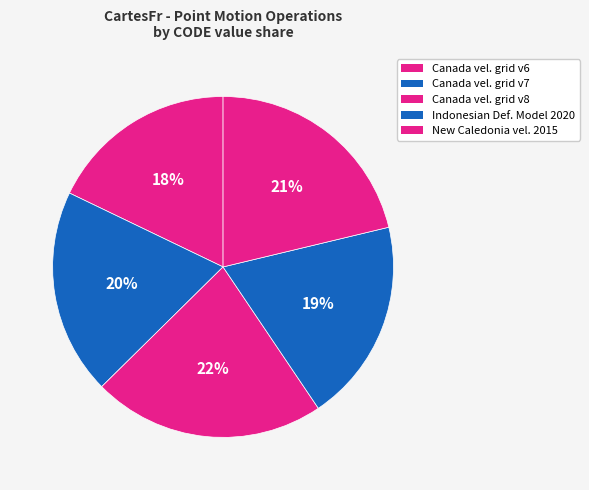

To the nearest percent, what is the average slice percentage?

20%